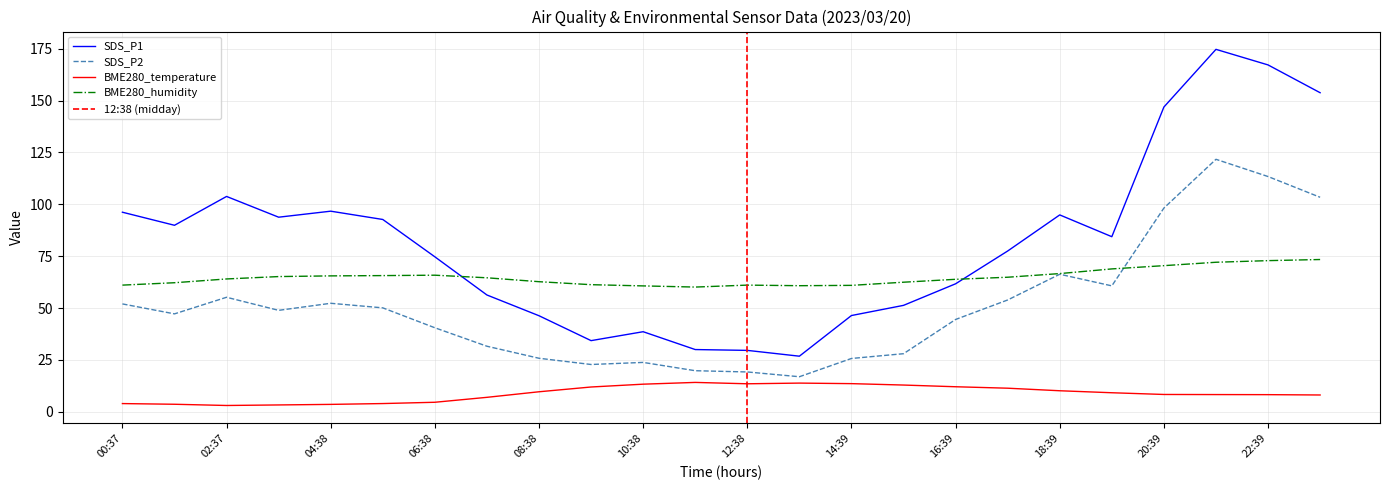

Rank the series by their average value, from highest to lowest.

SDS_P1, BME280_humidity, SDS_P2, BME280_temperature